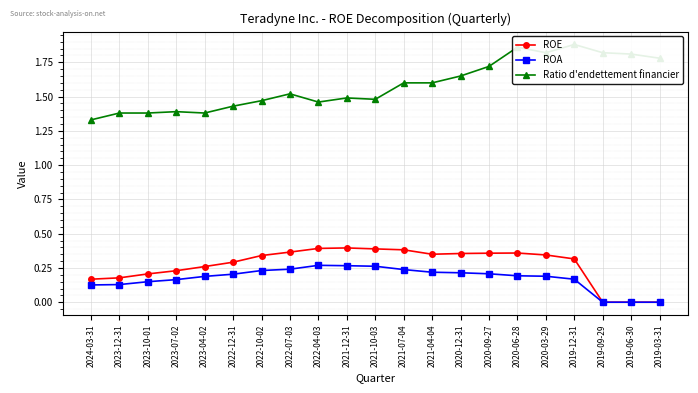

True or false: ROE has a value of 0.3 at 2022-12-31.

True